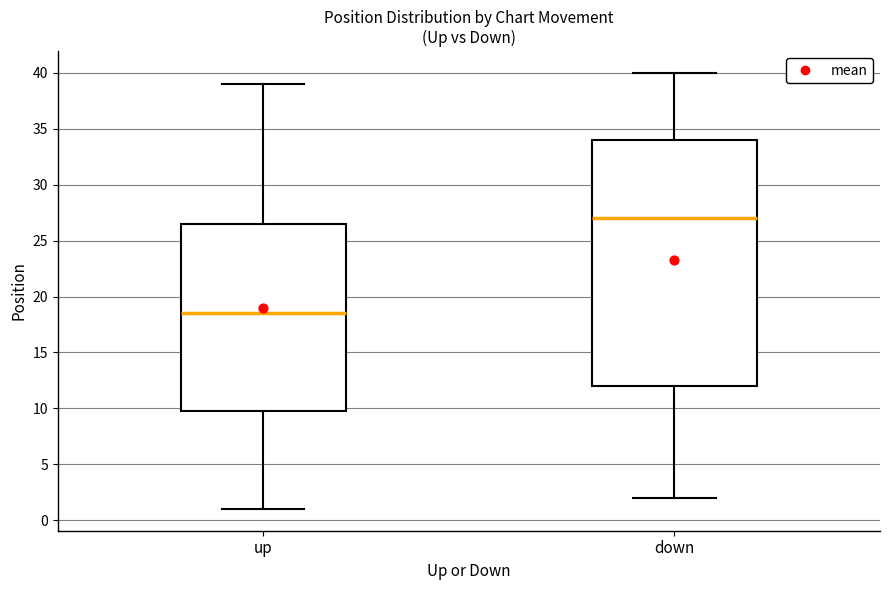

Which box is the tallest, from its lower edge to its upper edge?

down